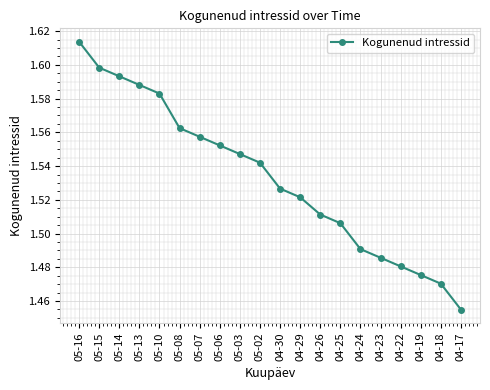

Does the chart have visible grid lines?

Yes